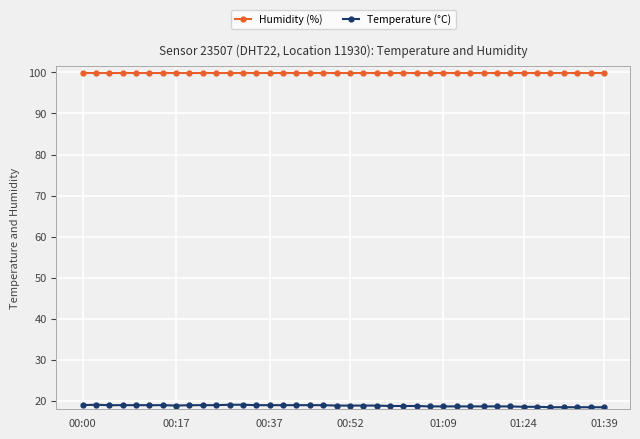

True or false: Humidity (%) and Temperature (°C) intersect in this chart.

False